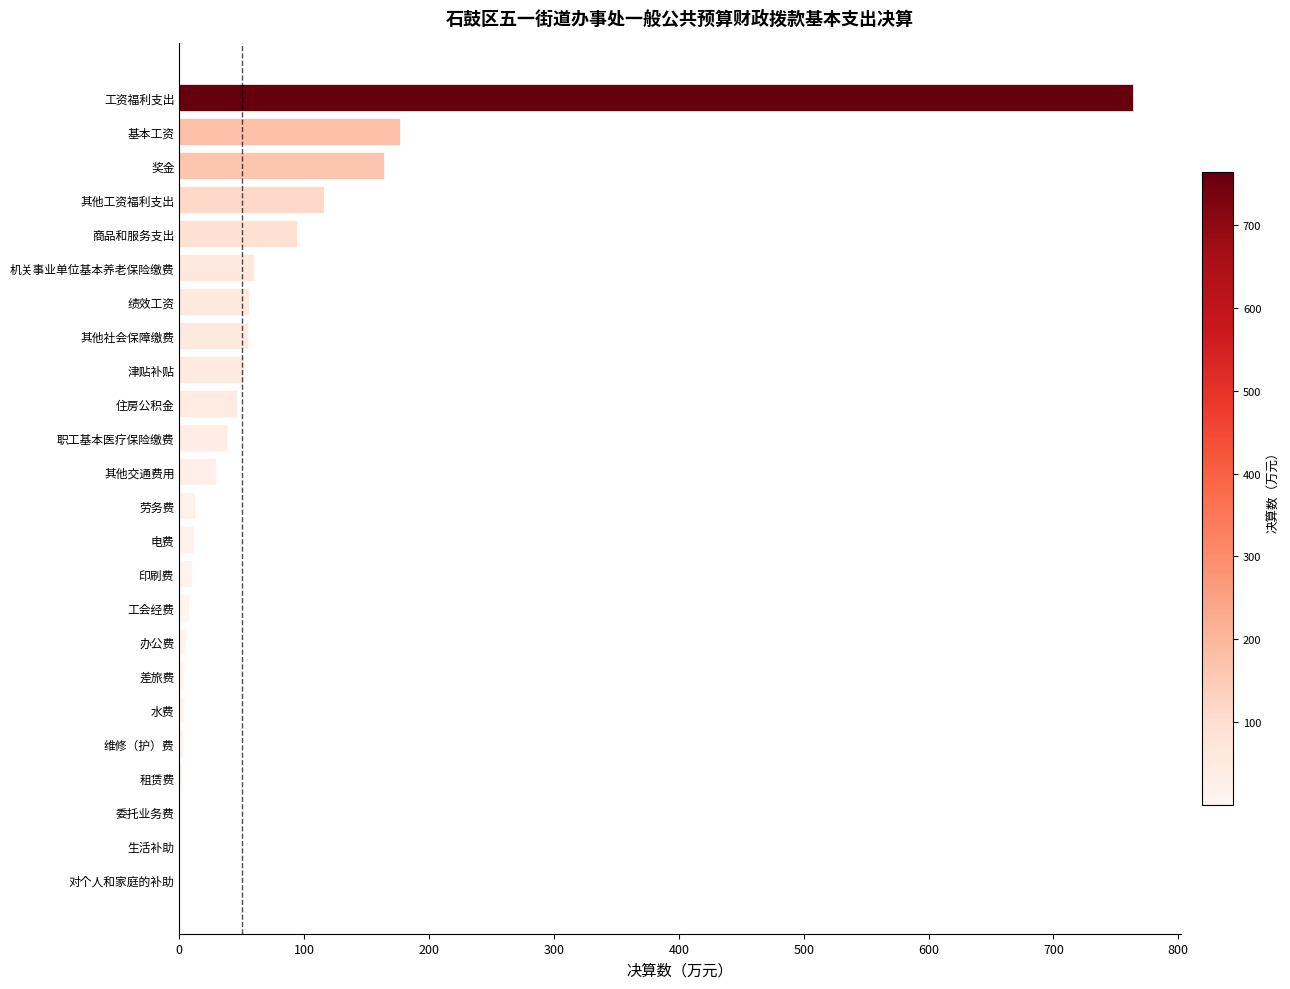

Between 基本工资 and 其他工资福利支出, which is larger?

基本工资